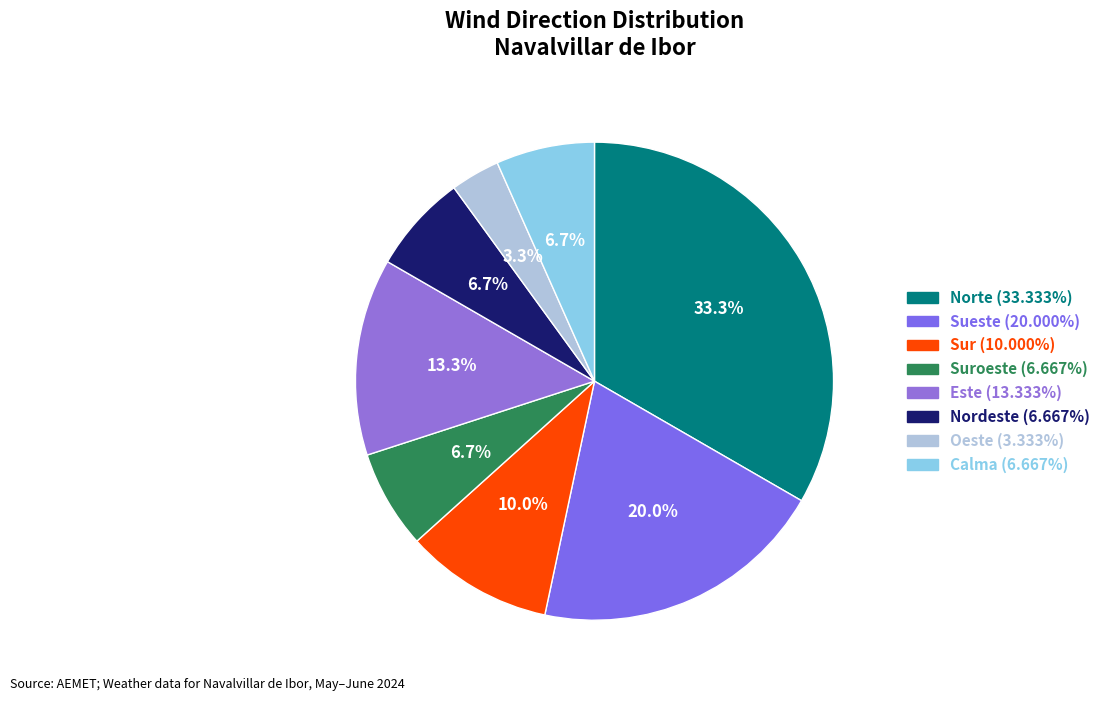

Which category has the smallest portion of the pie?

Oeste